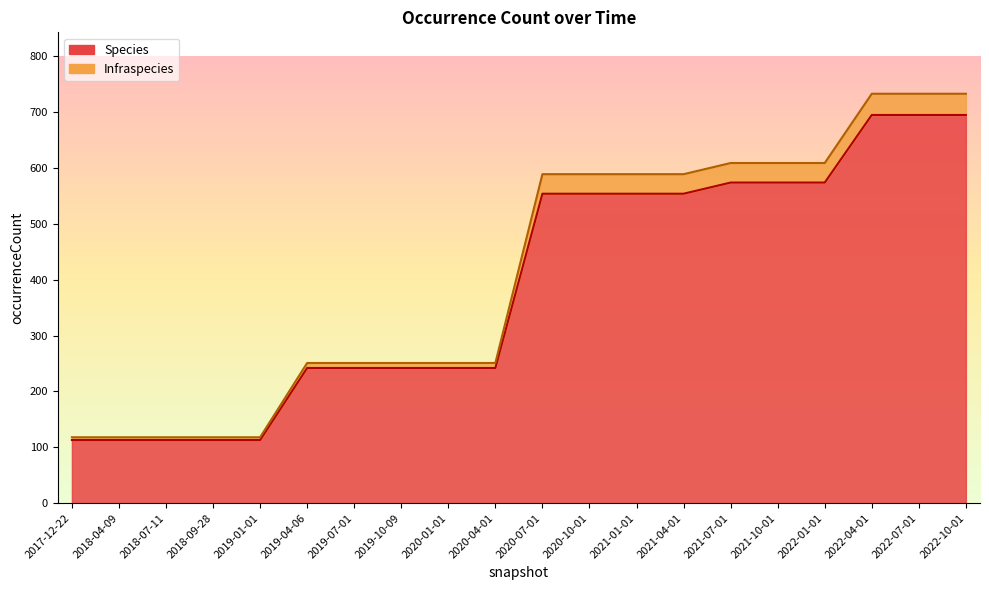

At how many categories does at least one series exceed 540?

10